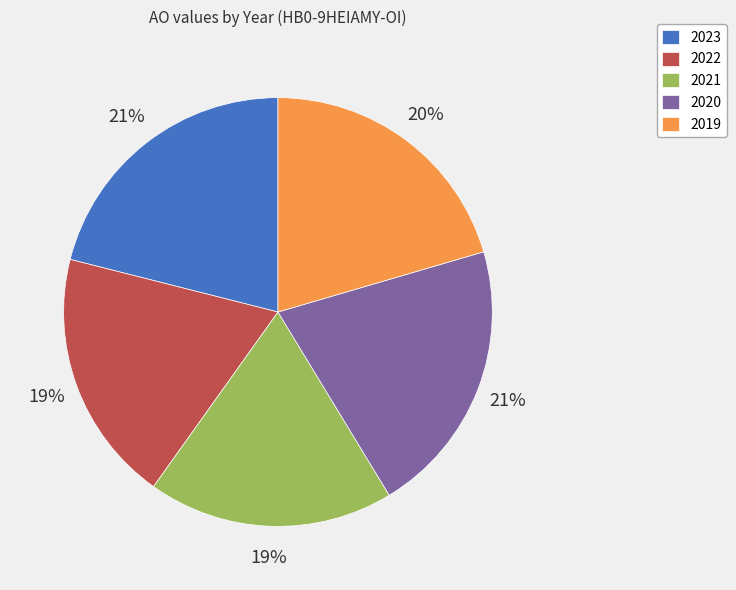

How many slices are in this pie chart?

5